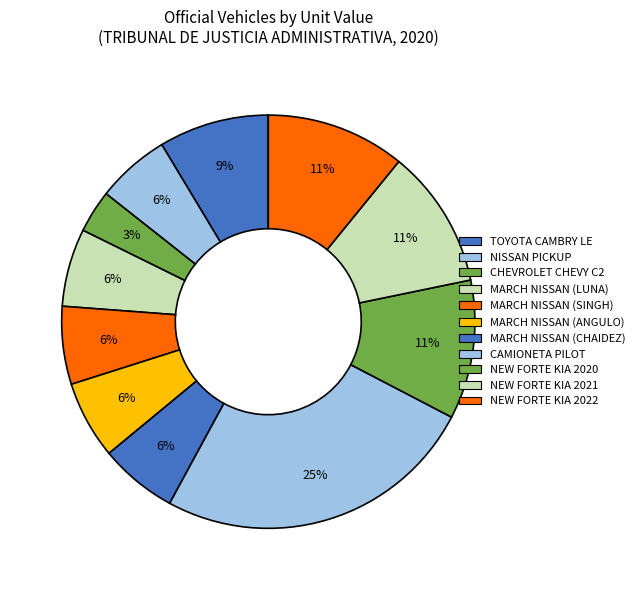

Count the number of slices in the pie.

11